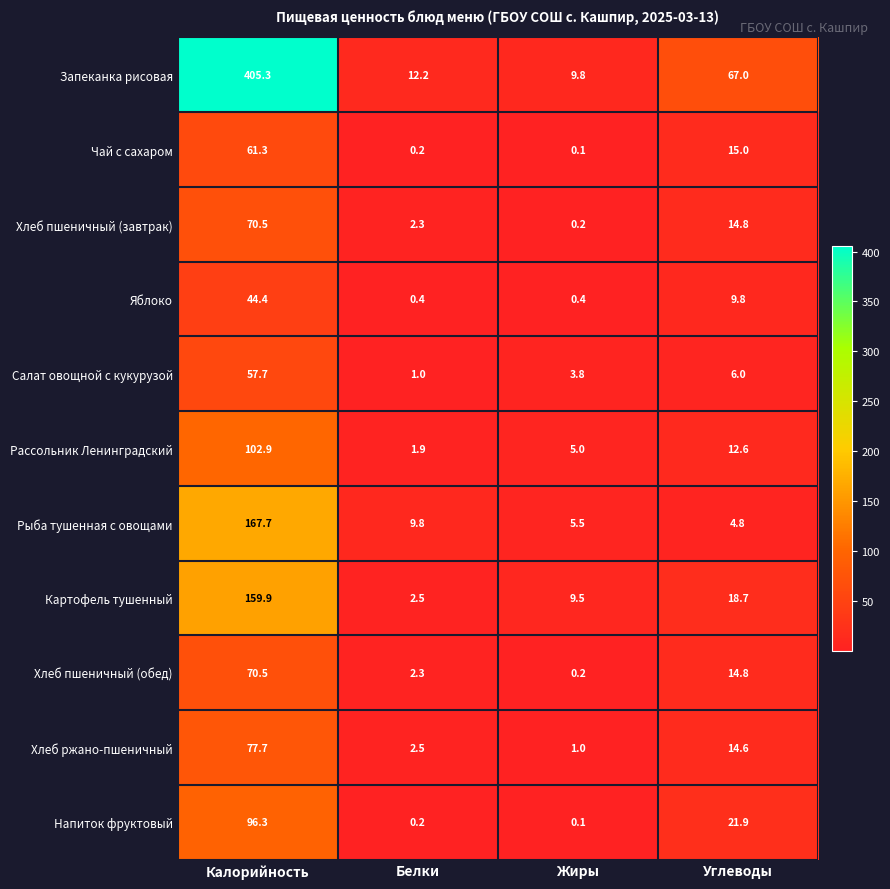

What is the difference between the second highest and second lowest values in the Хлеб ржано-пшеничный series?

12.1